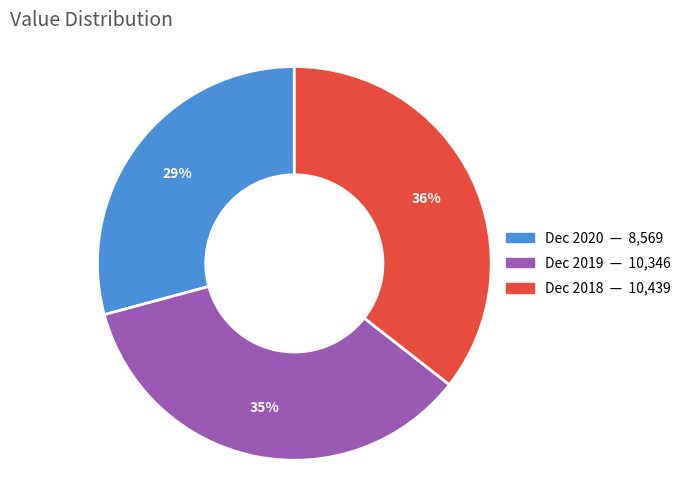

What percentage is the Dec 2019 slice, to the nearest percent?

35%